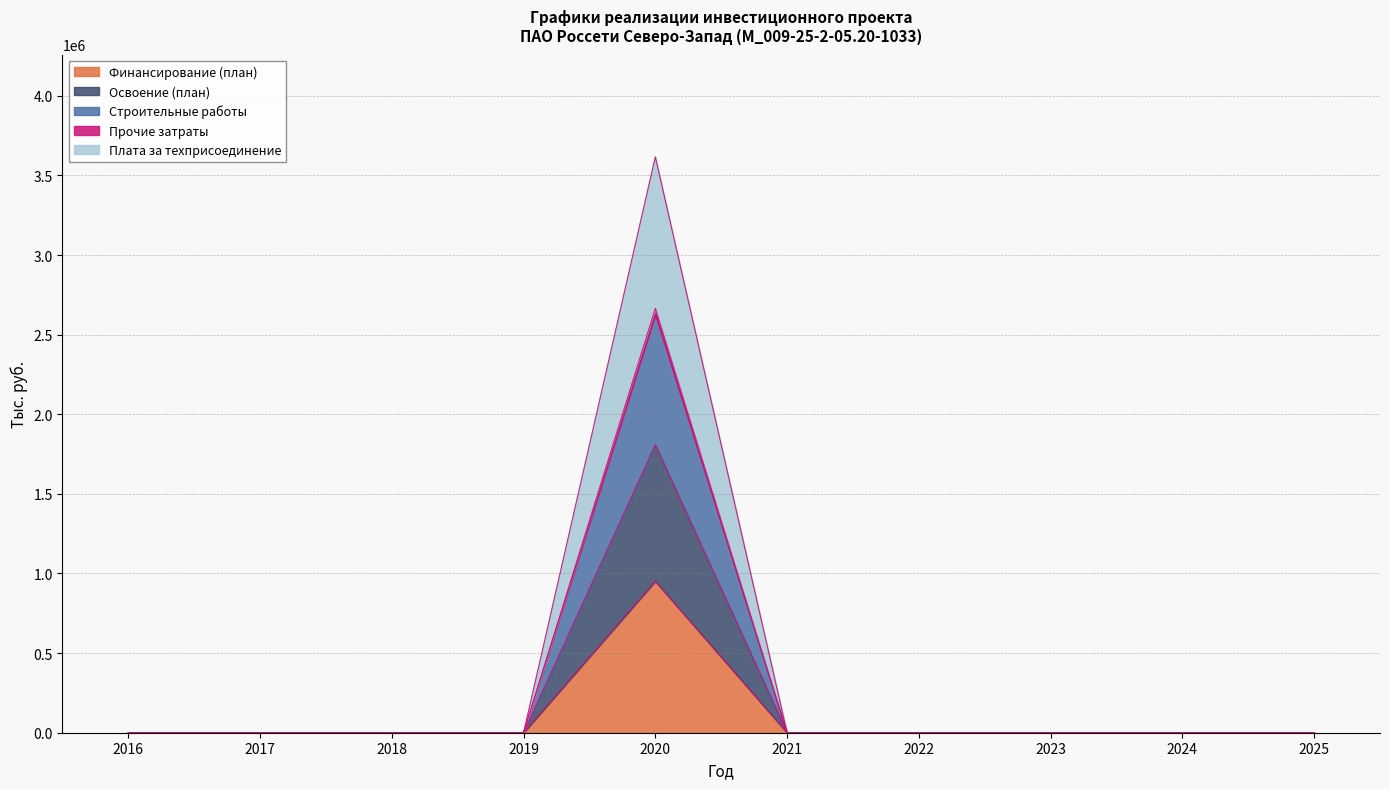

How many values in Финансирование (план) are above zero?

1